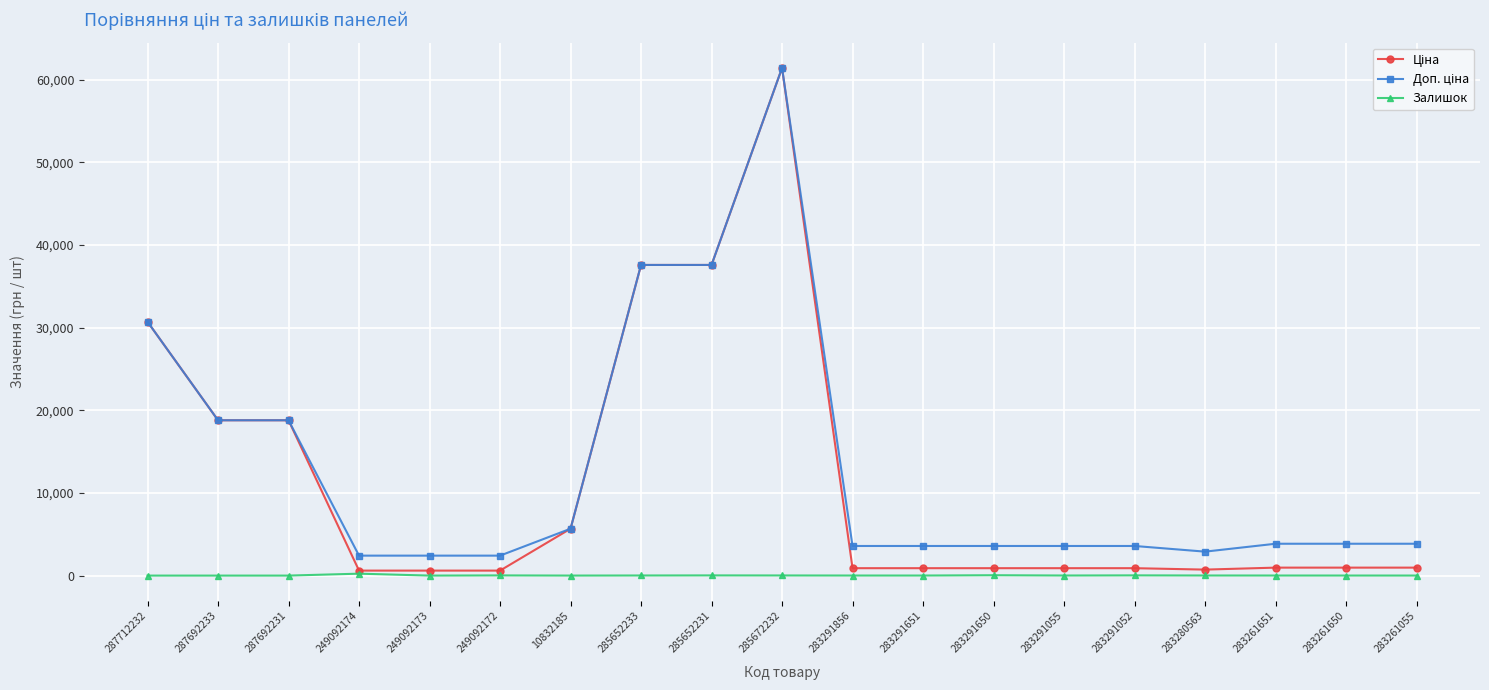

The Залишок series shows 0.0 at 249092173. True or false?

True